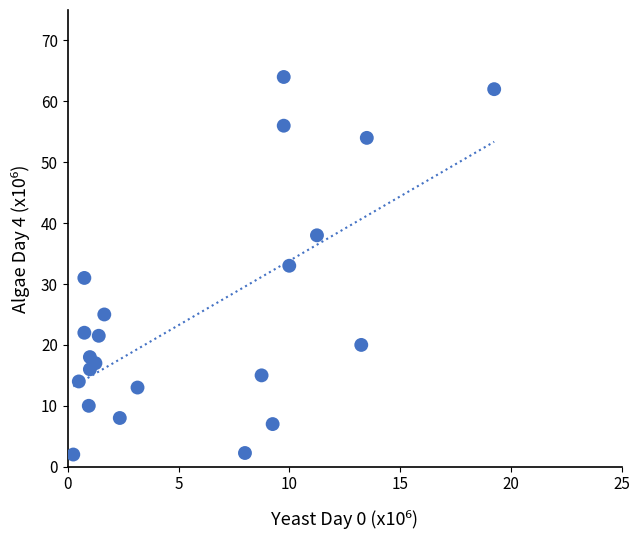

What is the range of Y values (max minus min)?

62.0